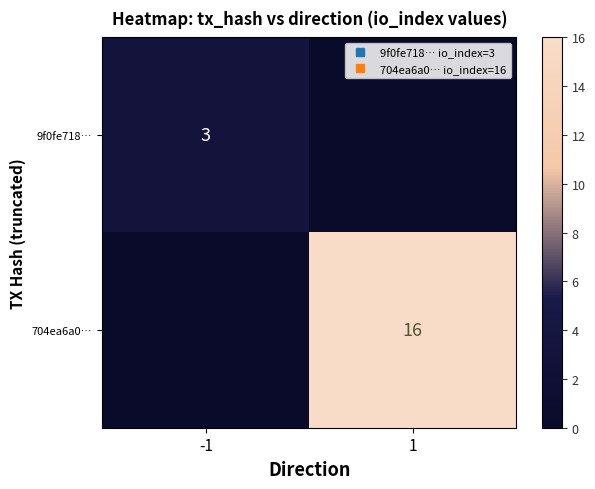

What is the difference between the 9f0fe718… values at 1 and -1?

3